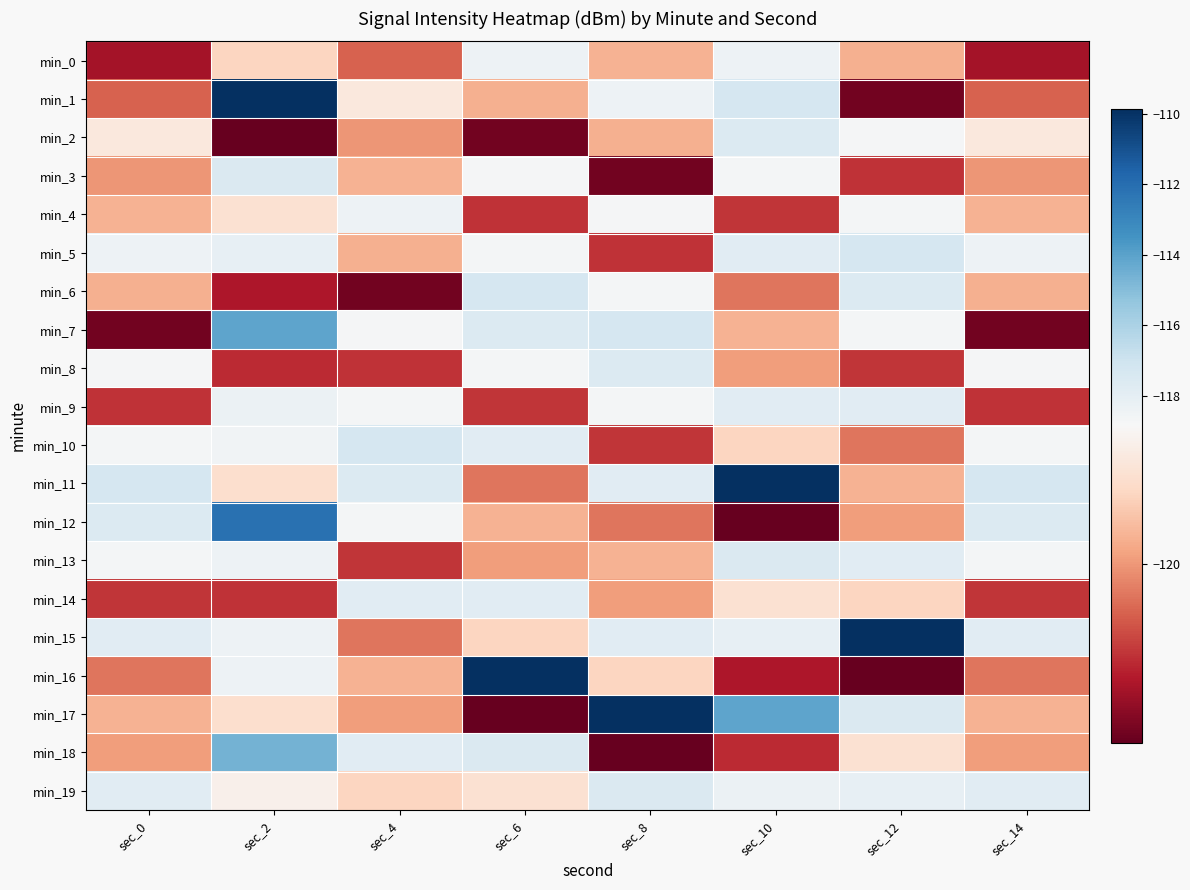

Reading left to right, list all the values displayed in this chart.

min_0: sec_0=-121.0	sec_2=-119.4	sec_4=-120.4	sec_6=-118.4	sec_8=-119.8	sec_10=-118.4	sec_12=-119.8	sec_14=-121.0
min_1: sec_0=-120.4	sec_2=-109.9	sec_4=-119.1	sec_6=-119.8	sec_8=-118.4	sec_10=-117.3	sec_12=-121.4	sec_14=-120.4
min_2: sec_0=-119.1	sec_2=-121.5	sec_4=-120.0	sec_6=-121.4	sec_8=-119.8	sec_10=-117.6	sec_12=-118.7	sec_14=-119.1
min_3: sec_0=-120.0	sec_2=-117.6	sec_4=-119.8	sec_6=-118.7	sec_8=-121.4	sec_10=-118.6	sec_12=-120.7	sec_14=-120.0
min_4: sec_0=-119.8	sec_2=-119.3	sec_4=-118.4	sec_6=-120.7	sec_8=-118.7	sec_10=-120.7	sec_12=-118.7	sec_14=-119.8
min_5: sec_0=-118.4	sec_2=-118.1	sec_4=-119.8	sec_6=-118.7	sec_8=-120.7	sec_10=-117.9	sec_12=-117.3	sec_14=-118.4
min_6: sec_0=-119.8	sec_2=-121.0	sec_4=-121.4	sec_6=-117.3	sec_8=-118.7	sec_10=-120.3	sec_12=-117.6	sec_14=-119.8
min_7: sec_0=-121.4	sec_2=-114.1	sec_4=-118.7	sec_6=-117.6	sec_8=-117.3	sec_10=-119.8	sec_12=-118.6	sec_14=-121.4
min_8: sec_0=-118.7	sec_2=-120.8	sec_4=-120.7	sec_6=-118.6	sec_8=-117.6	sec_10=-120.0	sec_12=-120.7	sec_14=-118.7
min_9: sec_0=-120.7	sec_2=-118.3	sec_4=-118.7	sec_6=-120.7	sec_8=-118.6	sec_10=-117.8	sec_12=-117.9	sec_14=-120.7
min_10: sec_0=-118.7	sec_2=-118.5	sec_4=-117.3	sec_6=-117.9	sec_8=-120.7	sec_10=-119.4	sec_12=-120.3	sec_14=-118.7
min_11: sec_0=-117.3	sec_2=-119.3	sec_4=-117.6	sec_6=-120.3	sec_8=-117.9	sec_10=-109.9	sec_12=-119.8	sec_14=-117.3
min_12: sec_0=-117.6	sec_2=-112.1	sec_4=-118.6	sec_6=-119.8	sec_8=-120.3	sec_10=-121.5	sec_12=-120.0	sec_14=-117.6
min_13: sec_0=-118.6	sec_2=-118.4	sec_4=-120.7	sec_6=-120.0	sec_8=-119.8	sec_10=-117.6	sec_12=-117.8	sec_14=-118.6
min_14: sec_0=-120.7	sec_2=-120.8	sec_4=-117.9	sec_6=-117.8	sec_8=-120.0	sec_10=-119.3	sec_12=-119.4	sec_14=-120.7
min_15: sec_0=-117.9	sec_2=-118.4	sec_4=-120.3	sec_6=-119.4	sec_8=-117.8	sec_10=-118.1	sec_12=-109.9	sec_14=-117.9
min_16: sec_0=-120.3	sec_2=-118.4	sec_4=-119.8	sec_6=-109.9	sec_8=-119.4	sec_10=-121.0	sec_12=-121.5	sec_14=-120.3
min_17: sec_0=-119.8	sec_2=-119.3	sec_4=-120.0	sec_6=-121.5	sec_8=-109.9	sec_10=-114.1	sec_12=-117.6	sec_14=-119.8
min_18: sec_0=-120.0	sec_2=-114.6	sec_4=-117.8	sec_6=-117.6	sec_8=-121.5	sec_10=-120.8	sec_12=-119.3	sec_14=-120.0
min_19: sec_0=-117.8	sec_2=-119.0	sec_4=-119.4	sec_6=-119.3	sec_8=-117.6	sec_10=-118.3	sec_12=-118.1	sec_14=-117.8